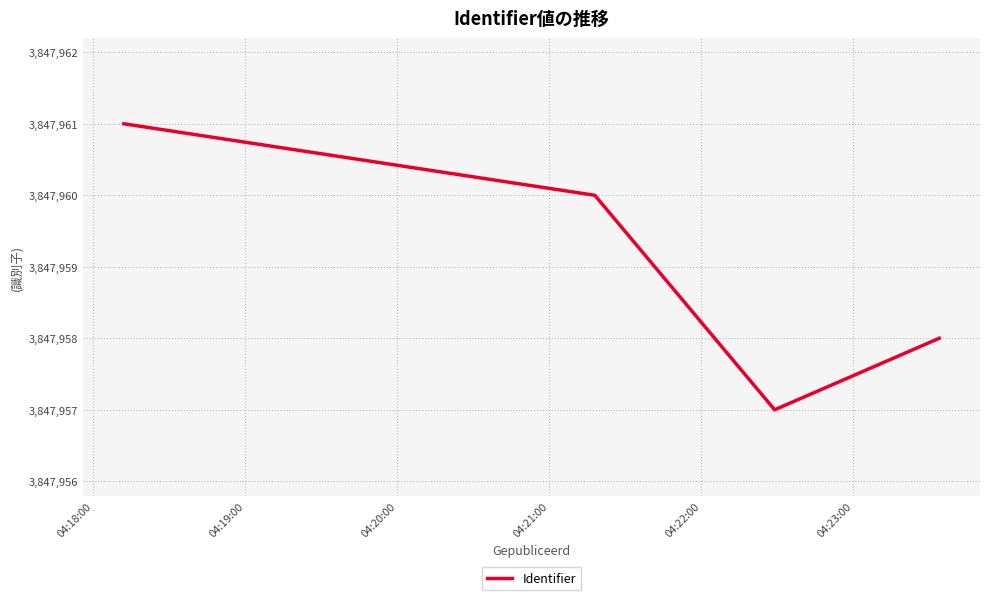

What is the sum of all values?

15391836